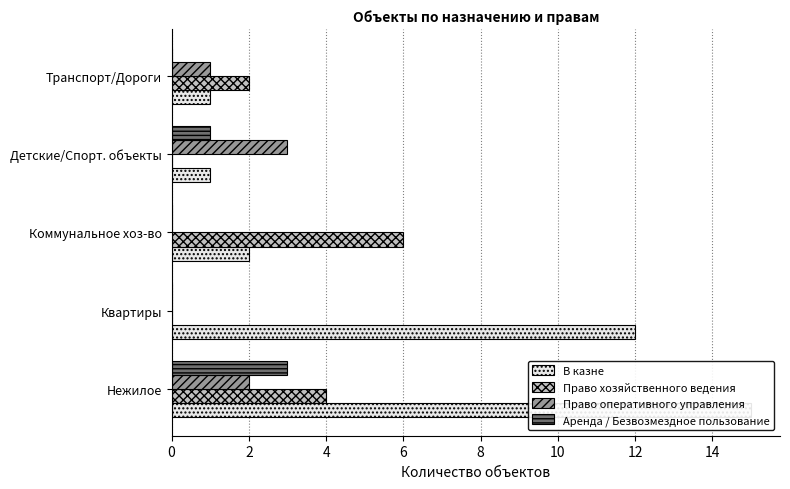

What value does the В казне series have at Квартиры?

12